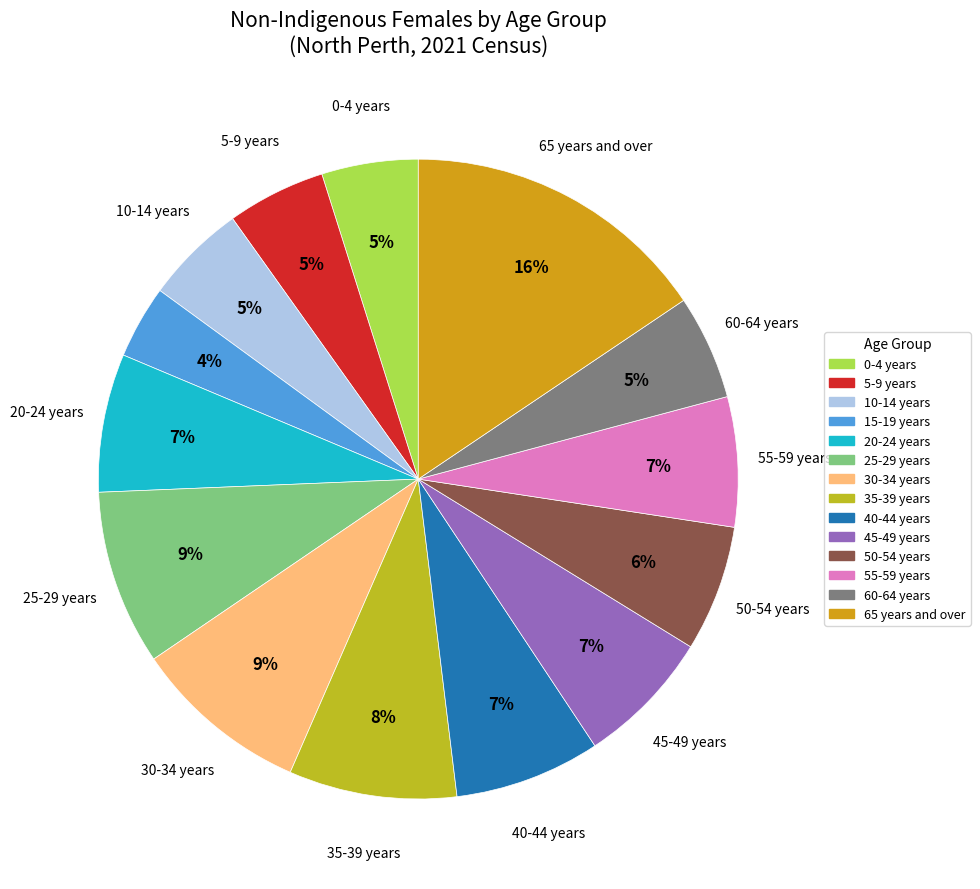

What is the ratio of the value at 65 years and over to the value at 10-14 years?

3.0